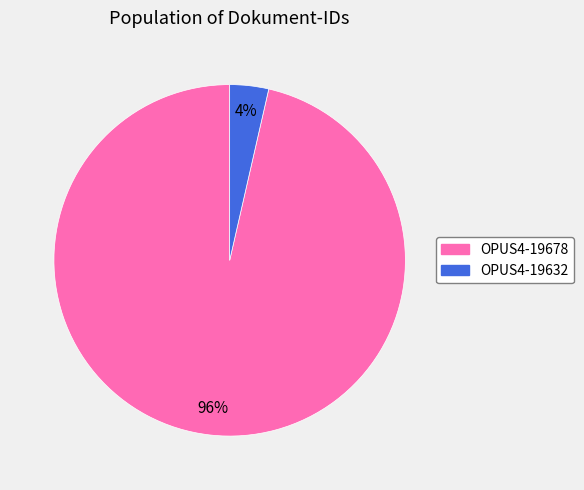

To the nearest percent, what is the combined percentage of OPUS4-19632 and OPUS4-19678?

100%